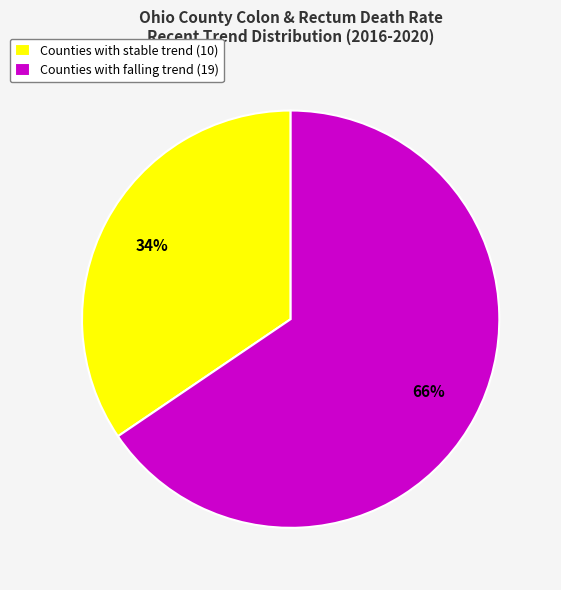

Count the number of slices in the pie.

2